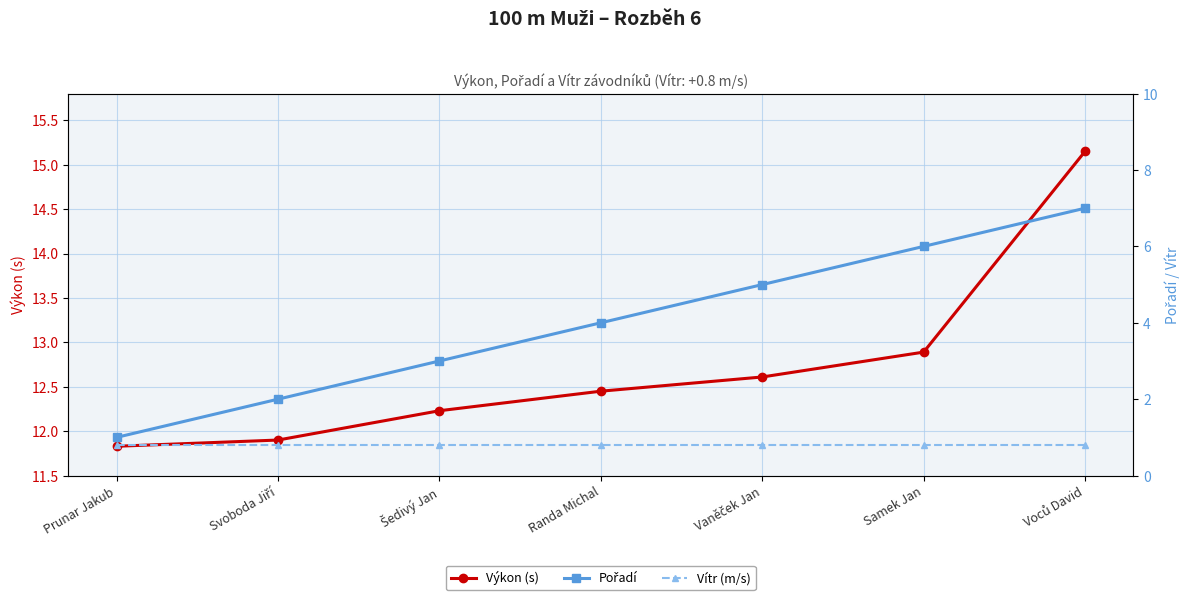

What is the smallest value displayed?

0.8